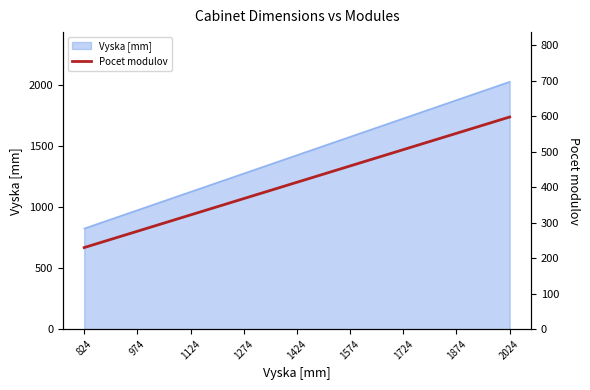

Reading left to right, transcribe all the data shown in this chart.

824=230	974=276	1124=322	1274=368	1424=414	1574=460	1724=506	1874=552	2024=598